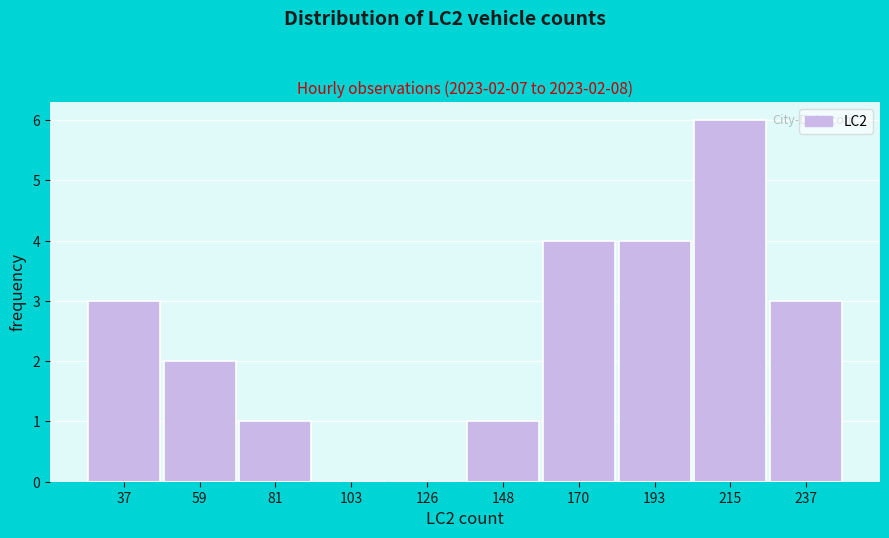

Reading right to left, list all the values displayed in this chart.

237=3	215=6	193=4	170=4	148=1	126=0	103=0	81=1	59=2	37=3